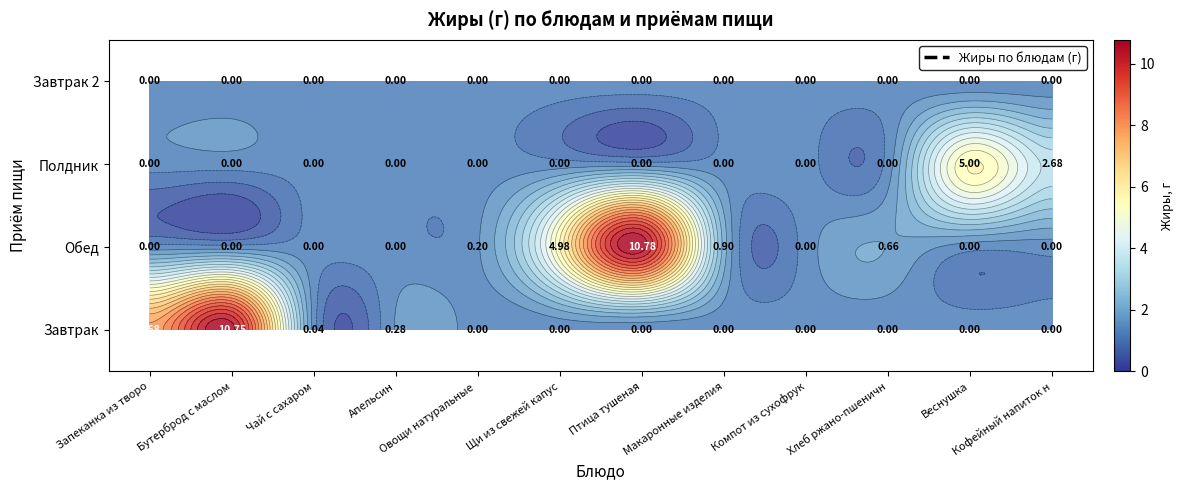

List the series in order of their peak value, highest first.

Обед, Завтрак, Полдник, Завтрак 2